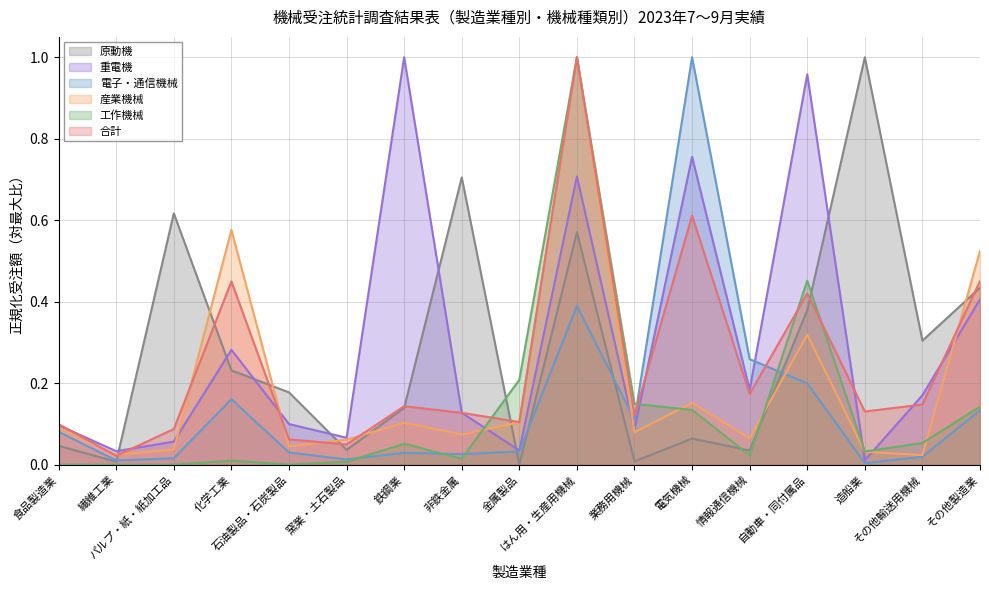

Rank the series by their maximum value, from lowest to highest.

原動機, 重電機, 電子・通信機械, 産業機械, 工作機械, 合計